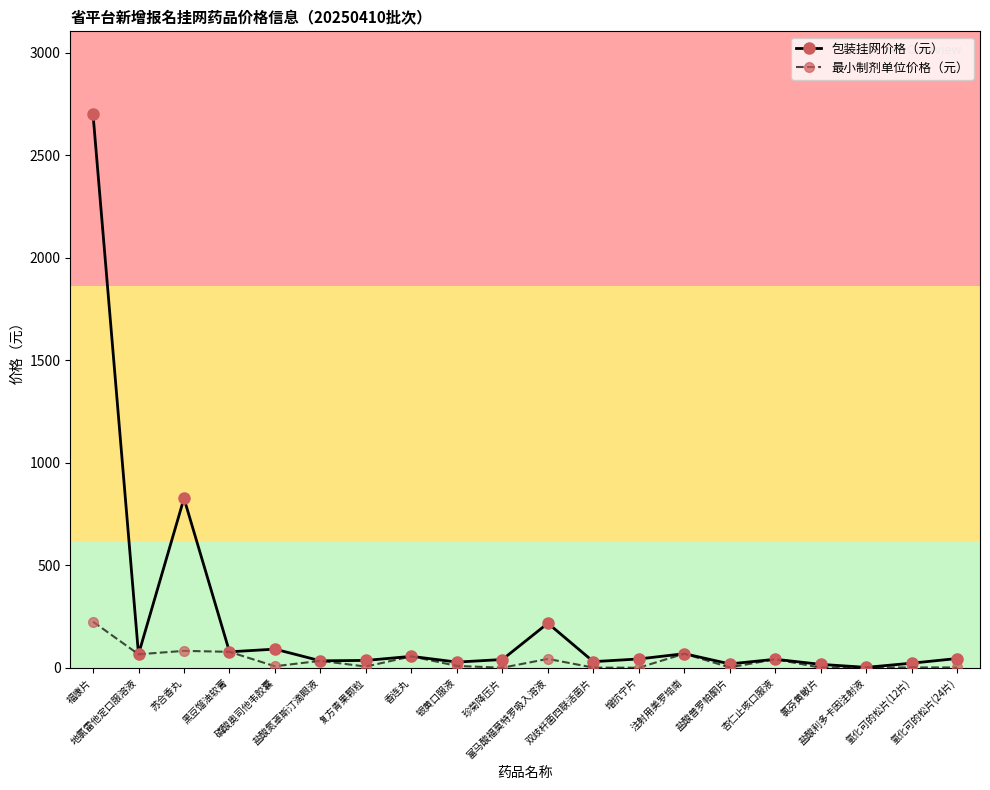

What position from the left is 杏仁止咳口服液?

16